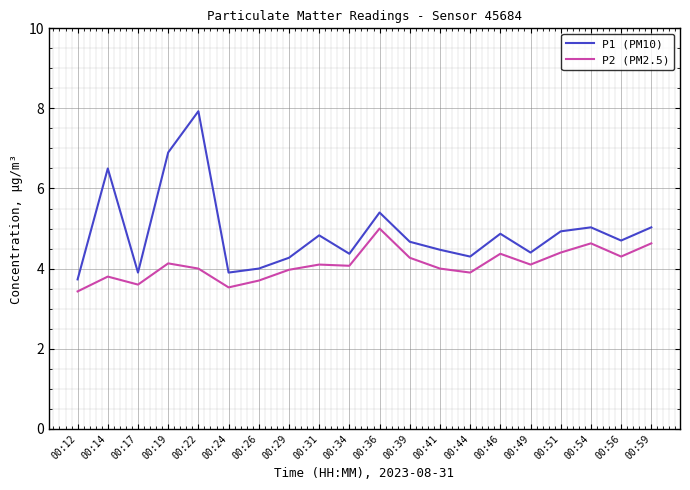

Reading left to right, what are all the values shown in this chart?

P1 (PM10): 3.7	6.5	3.9	6.9	7.9	3.9	4.0	4.3	4.8	4.4	5.4	4.7	4.5	4.3	4.9	4.4	4.9	5.0	4.7	5.0
P2 (PM2.5): 3.4	3.8	3.6	4.1	4.0	3.5	3.7	4.0	4.1	4.1	5.0	4.3	4.0	3.9	4.4	4.1	4.4	4.6	4.3	4.6